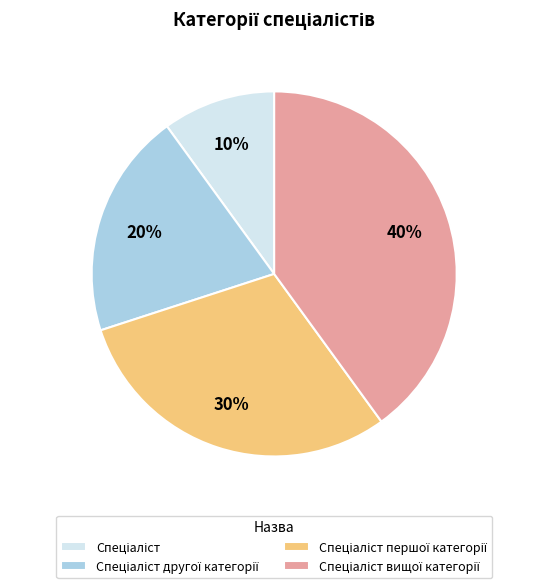

To the nearest percent, what is the difference between the largest and smallest slice percentages?

30%